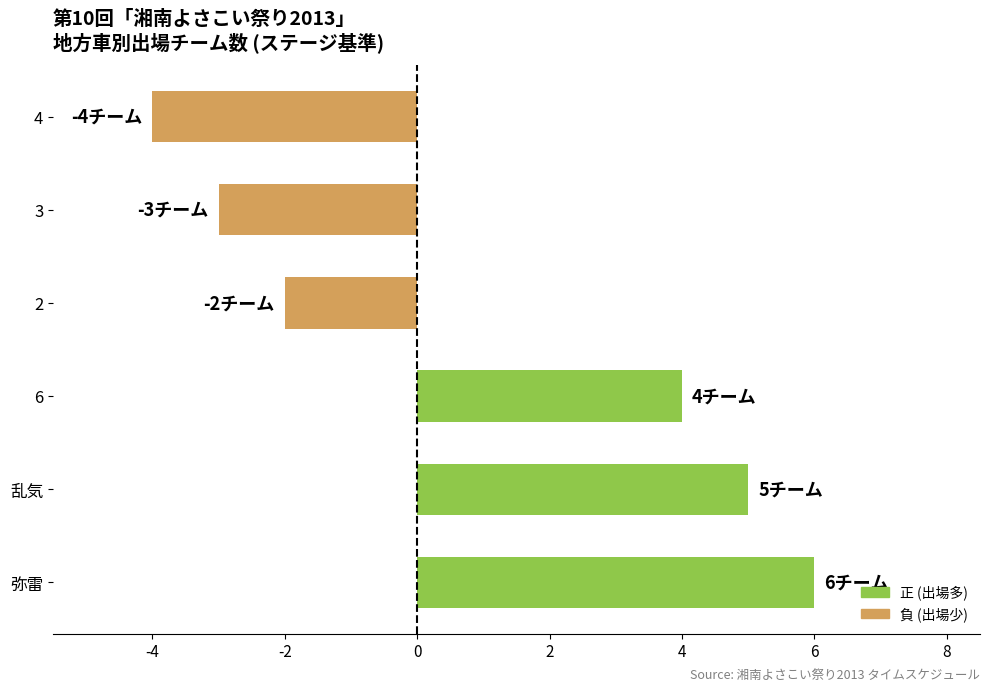

How many values are between -3 and 5?

4